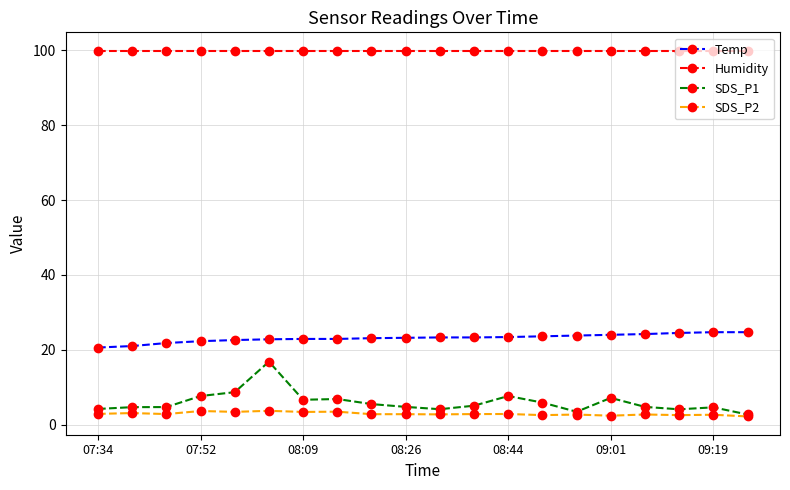

What is the value of the Temp point at the 11th from the left?

23.3